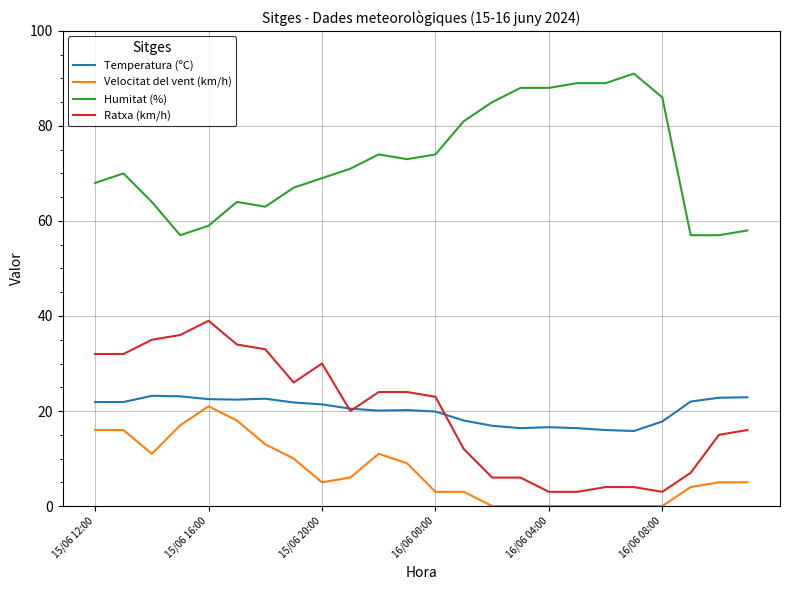

What is the minimum value for Temperatura (ºC)?

15.8